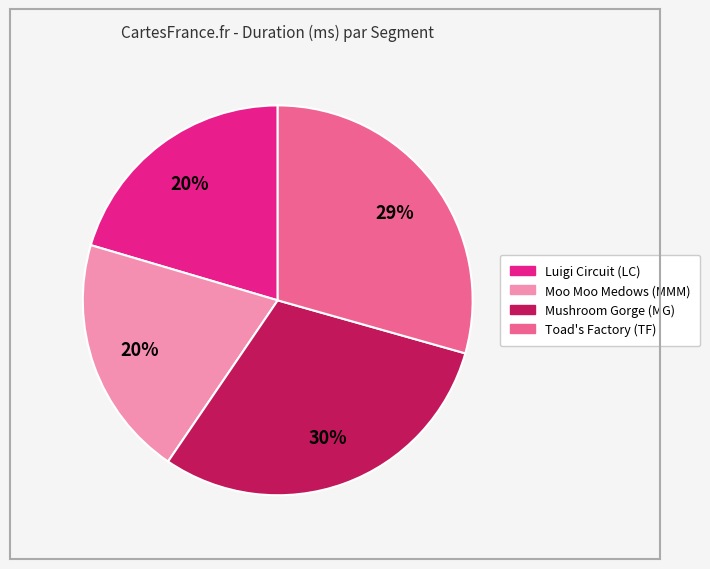

Count the number of slices in the pie.

4